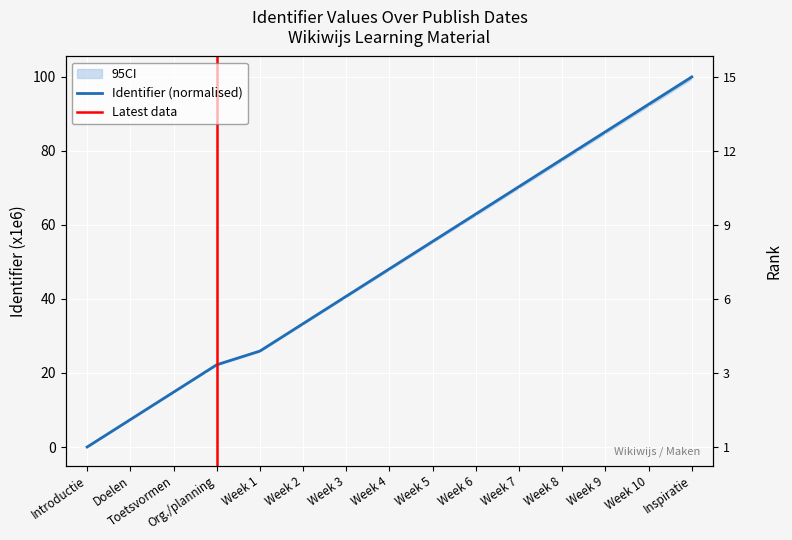

Reading right to left, transcribe all the data shown in this chart.

100.0	92.6	85.2	77.8	70.4	63.0	55.6	48.1	40.7	33.3	25.9	22.2	14.8	7.4	0.0